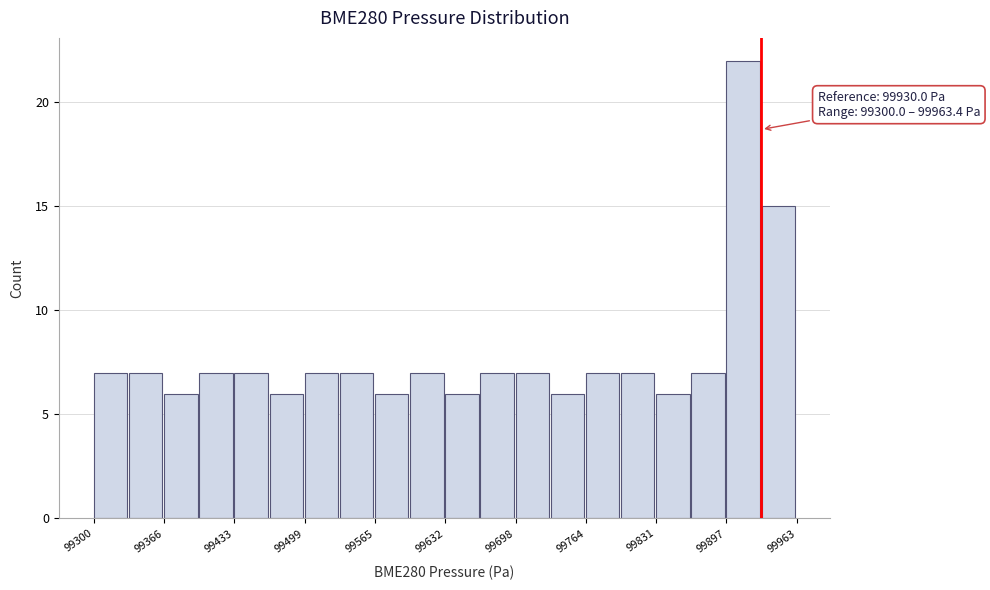

Read against the x-axis, roughly where is the centre of the tallest bar?

99910